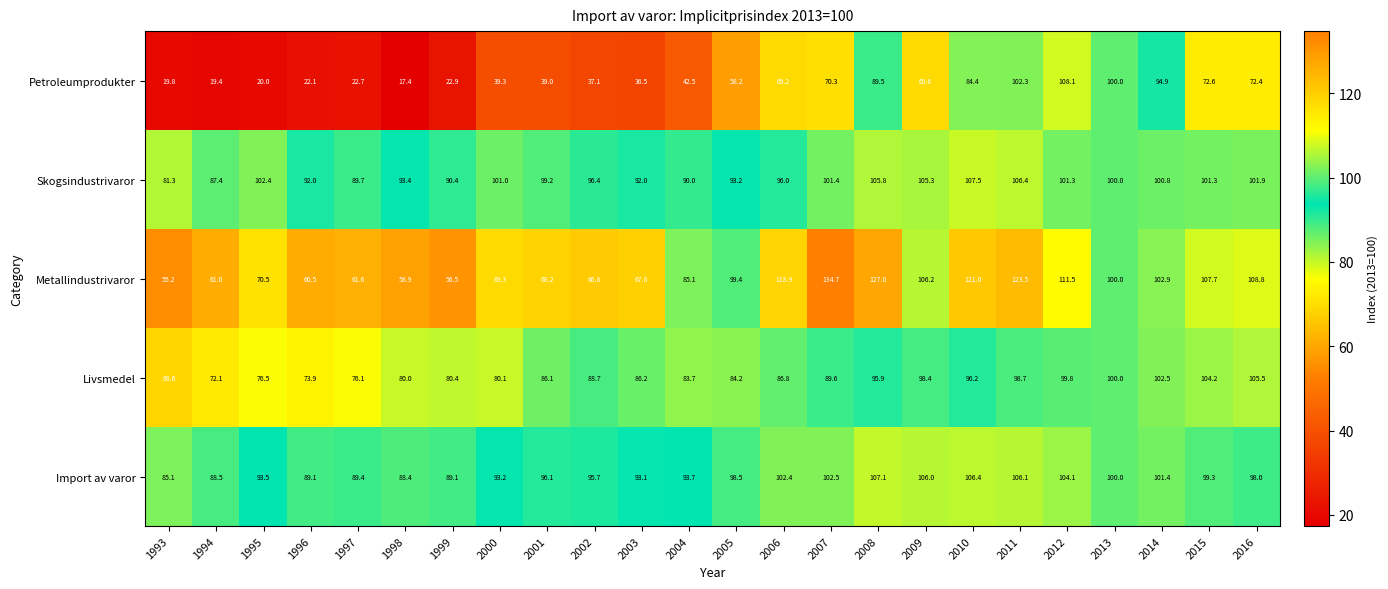

Which series changed the most between 1998 and 2016?

Petroleumprodukter